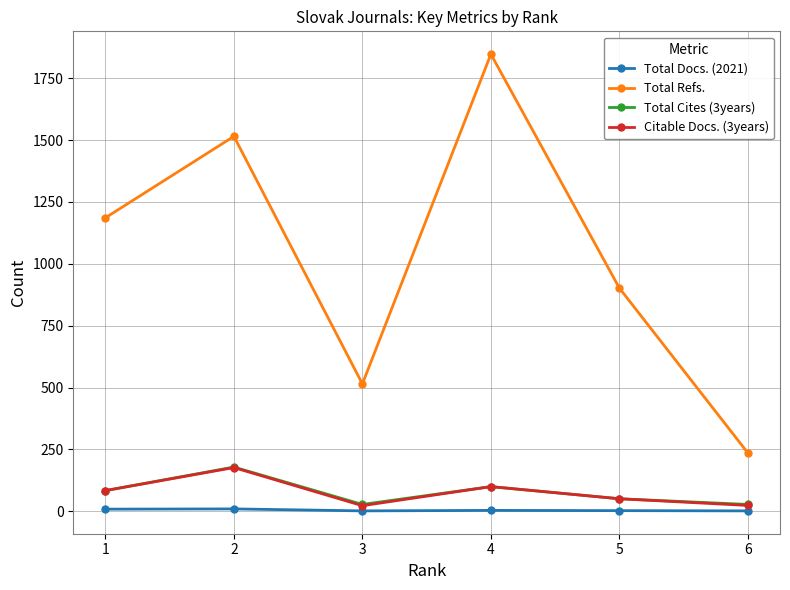

How many series are shown in this chart?

4